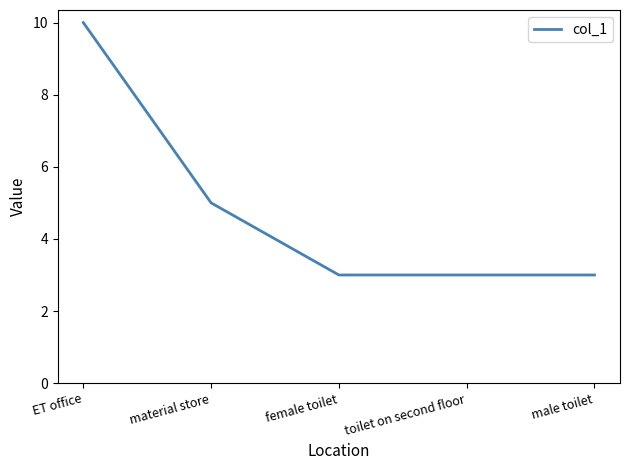

What is the maximum value shown in the chart?

10